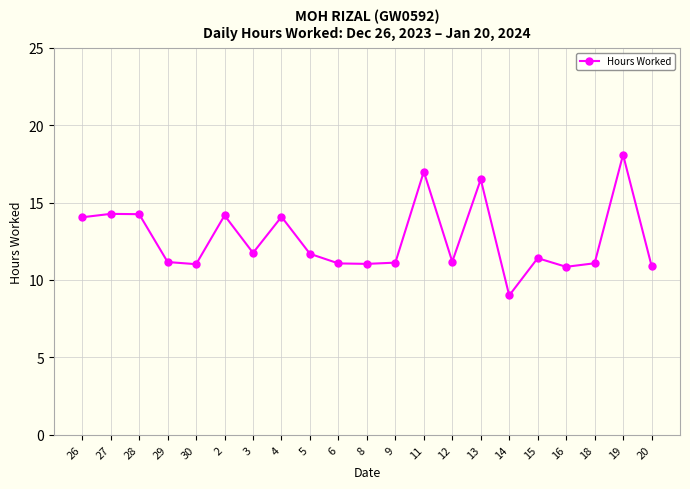

What is the change in value from 4 to 5?

-2.4